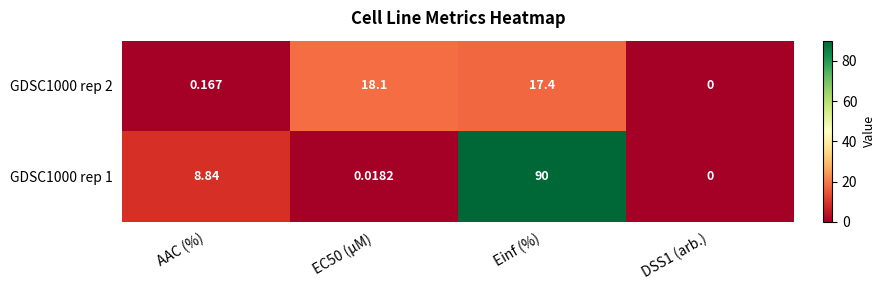

What is the maximum value shown in the chart?

90.0